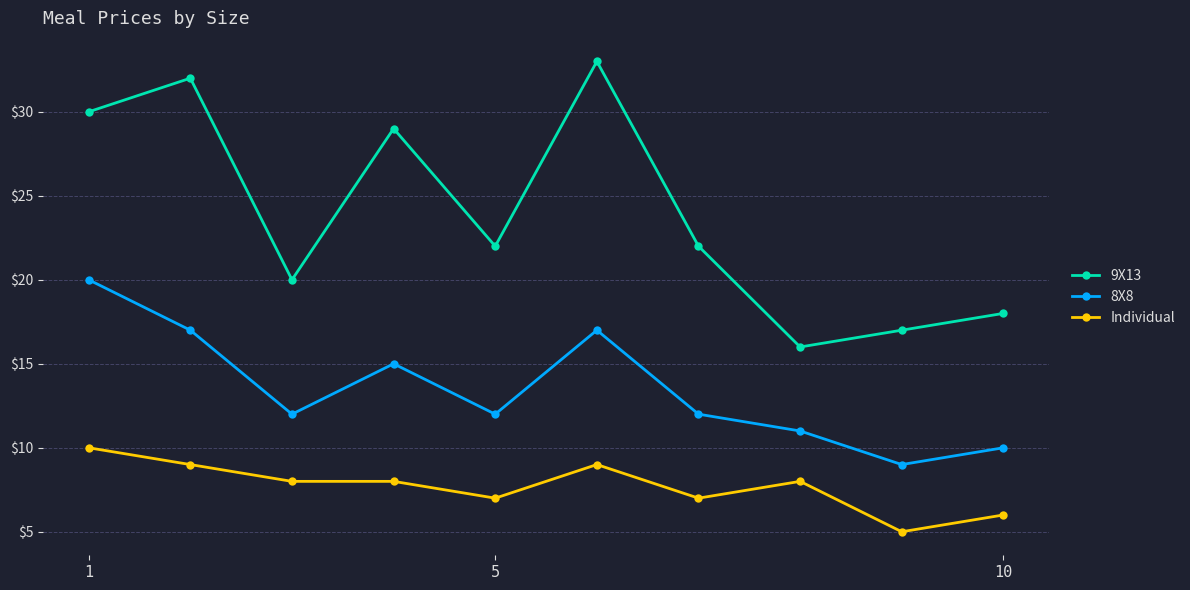

What is the smallest value displayed?

5